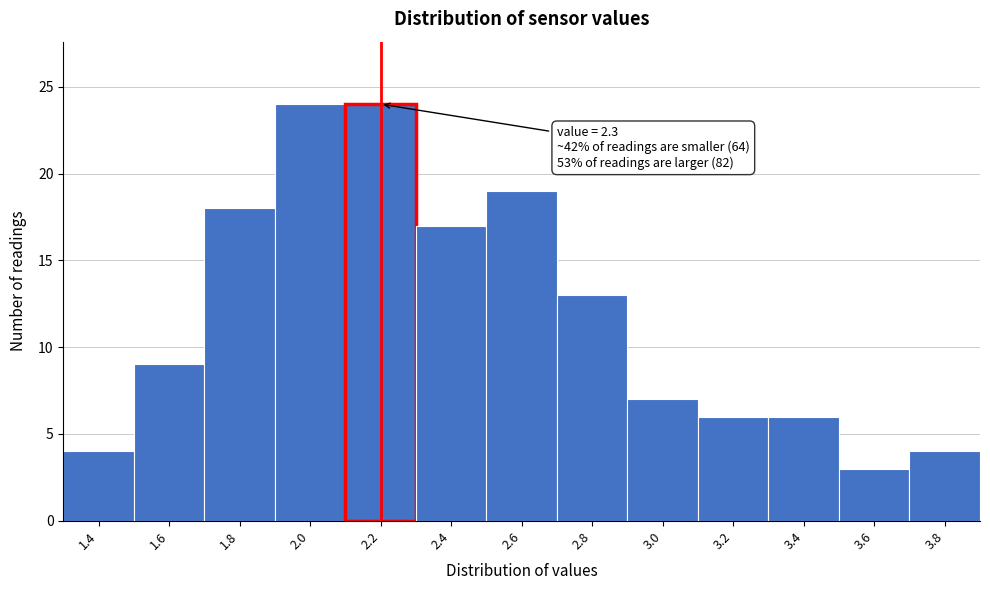

Reading left to right, extract all data points from this chart.

1.4=4	1.6=9	1.8=18	2.0=24	2.2=24	2.4=17	2.6=19	2.8=13	3.0=7	3.2=6	3.4=6	3.6=3	3.8=4